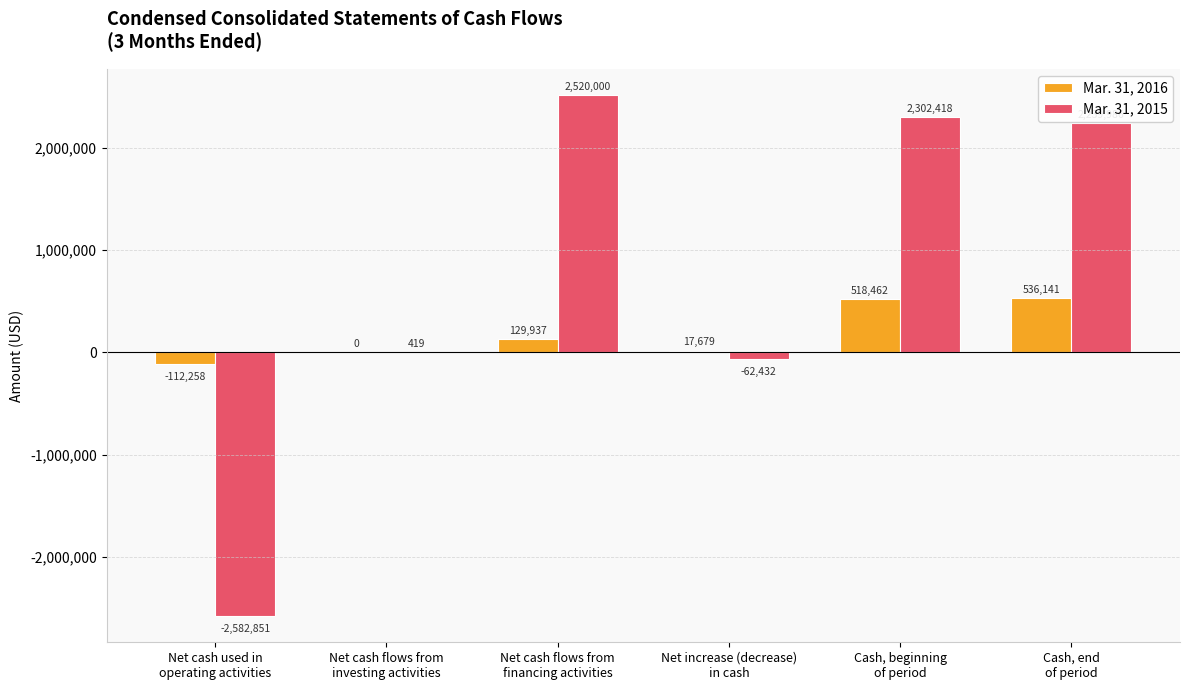

Between Net cash flows from
financing activities and Cash, beginning
of period, which series saw the biggest shift?

Mar. 31, 2016